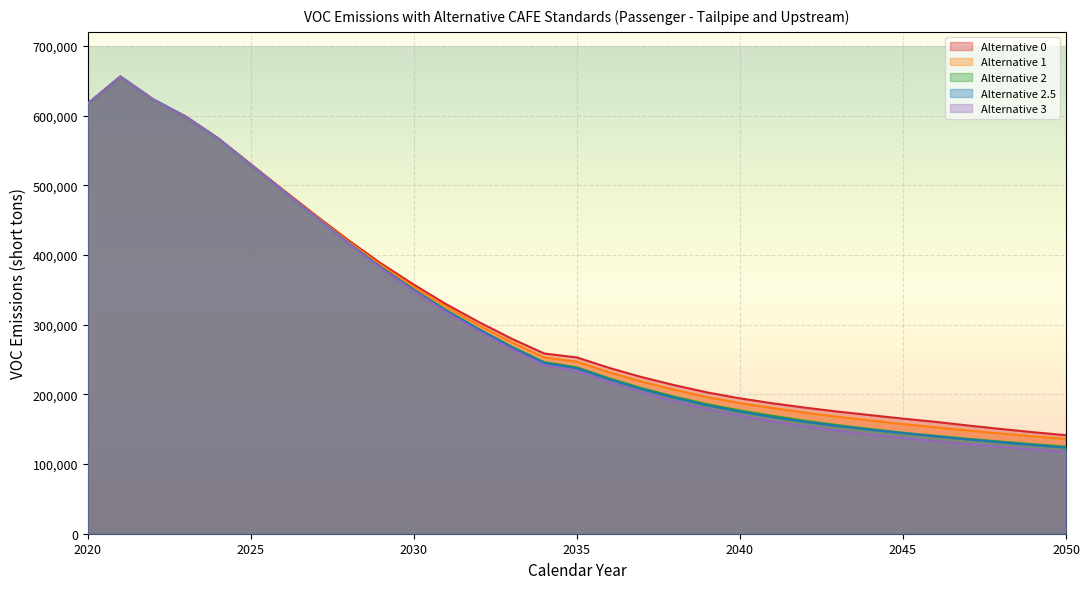

What is the difference between the maximum and minimum values in the Alternative 3 series?

538039.0